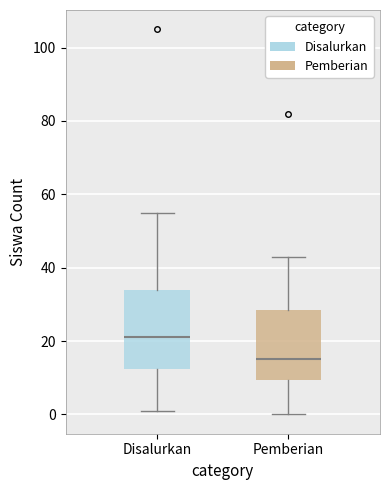

Reading left to right, read every box against the y-axis: the position of its median line, the range the box covers, and the ends of its whiskers. The values are not printed on the chart, so give them approximately, as read against the axis.

Disalurkan: median 22, box 12 to 34, whiskers 2 to 56
Pemberian: median 16, box 10 to 28, whiskers 0 to 44